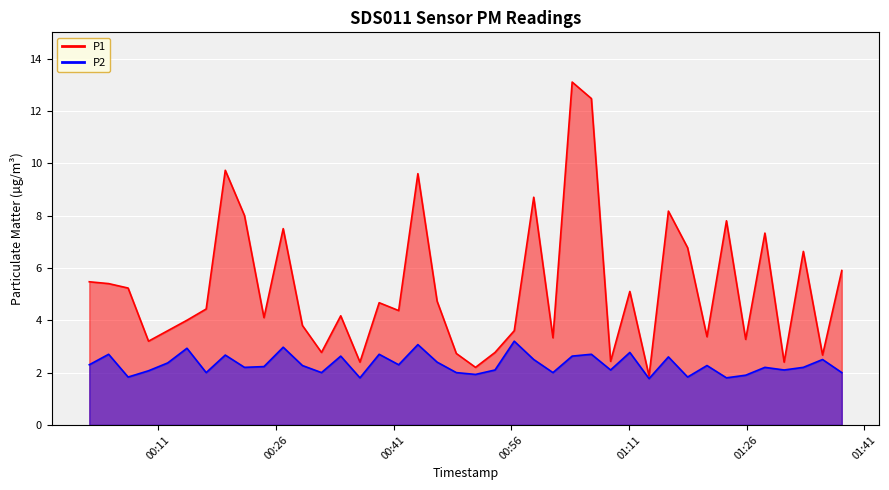

True or false: P2 and P1 intersect in this chart.

False